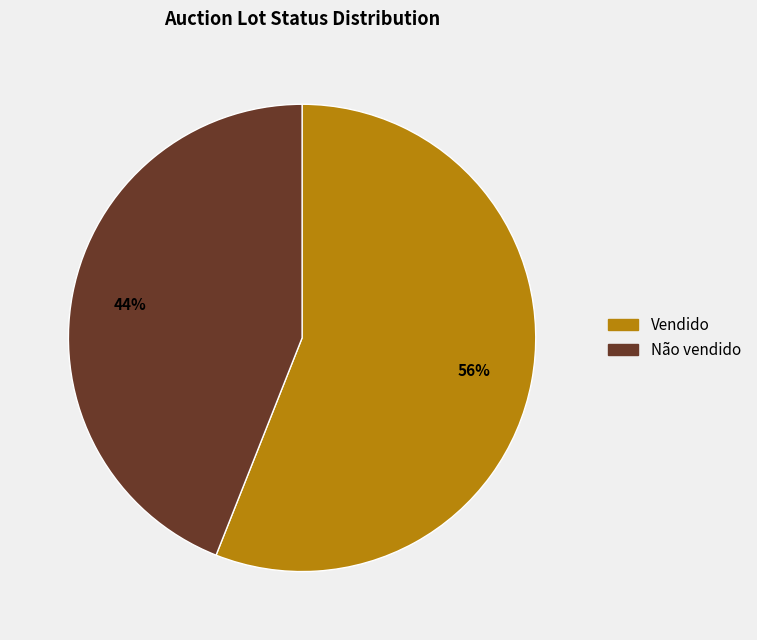

Between Não vendido and Vendido, which is larger?

Vendido